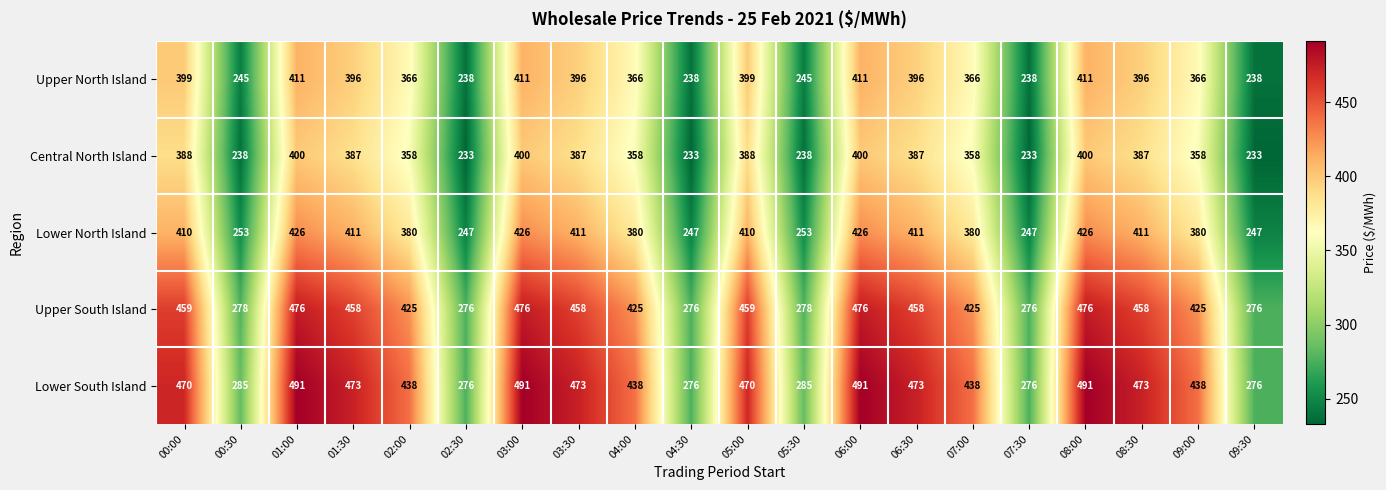

What is the total value across all series at 06:00?

2204